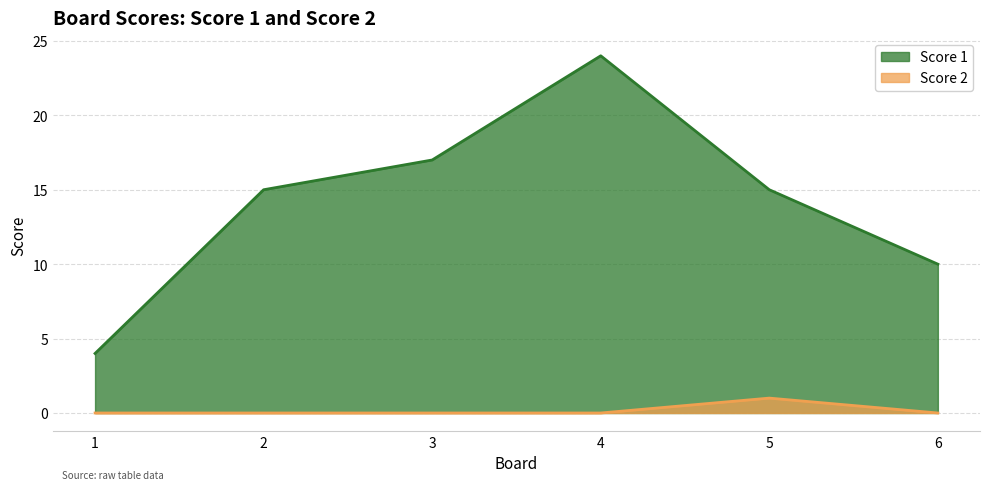

Reading left to right, list all the values displayed in this chart.

Score 1: 1=4	2=15	3=17	4=24	5=15	6=10
Score 2: 1=0	2=0	3=0	4=0	5=1	6=0